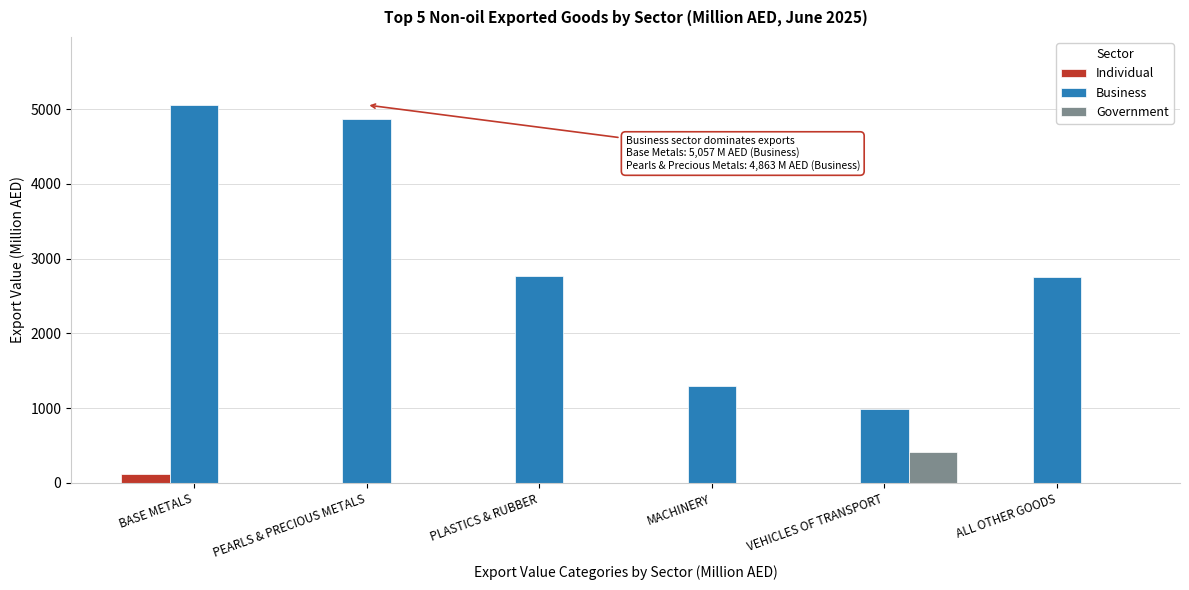

What is the sum of all Government values?

425.5